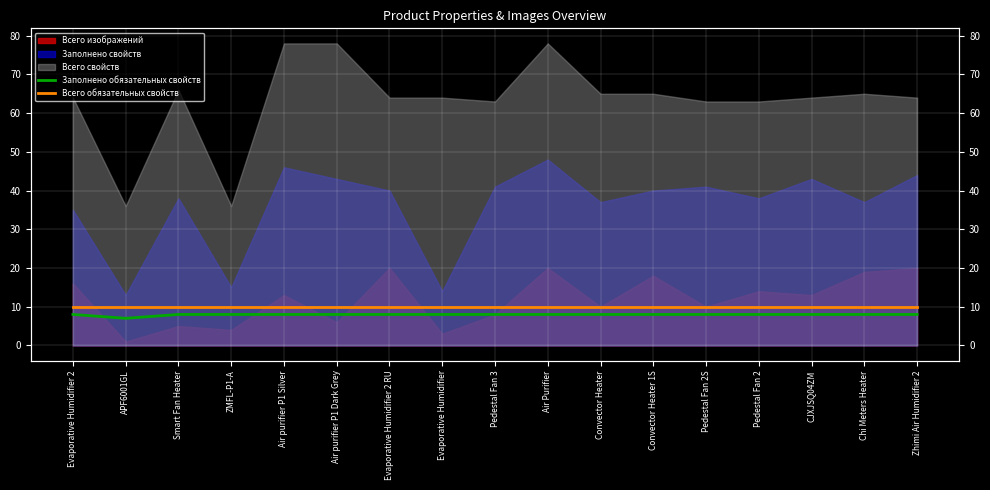

Is it true that Всего обязательных свойств equals 16 at Pedestal Fan 2?

False